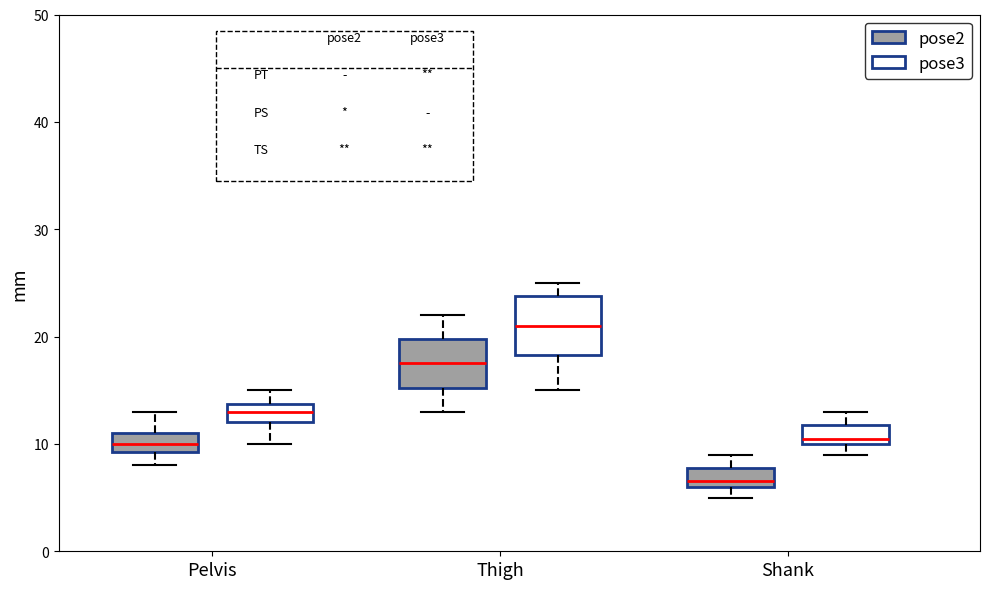

Reading left to right, read every box against the y-axis: the position of its median line, the range the box covers, and the ends of its whiskers. The values are not printed on the chart, so give them approximately, as read against the axis.

Pelvis (pose2): median 10, box 9 to 11, whiskers 8 to 13
Pelvis (pose3): median 13, box 12 to 14, whiskers 10 to 15
Thigh (pose2): median 18, box 15 to 20, whiskers 13 to 22
Thigh (pose3): median 21, box 18 to 24, whiskers 15 to 25
Shank (pose2): median 7, box 6 to 8, whiskers 5 to 9
Shank (pose3): median 11, box 10 to 12, whiskers 9 to 13